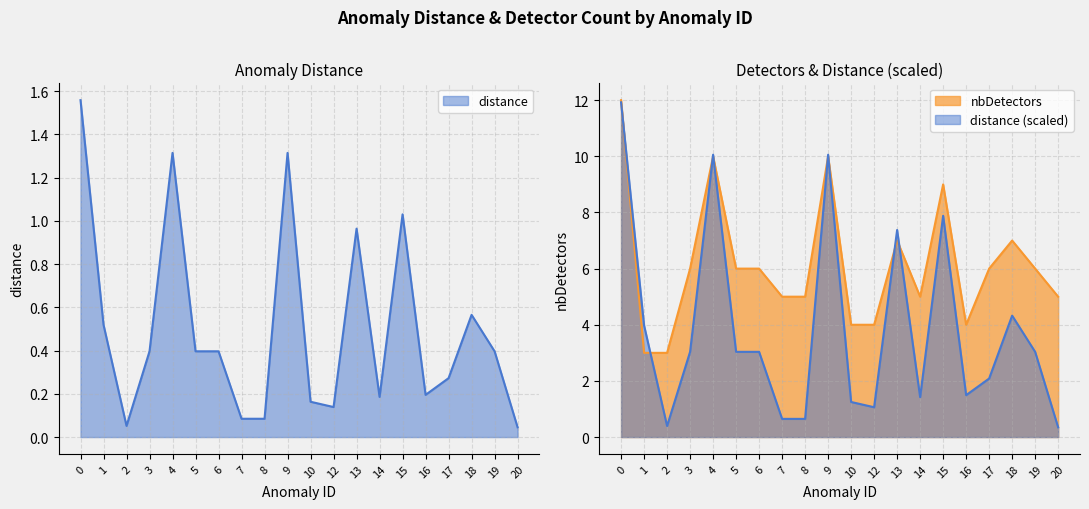

True or false: distance and nbDetectors cross at least once.

False